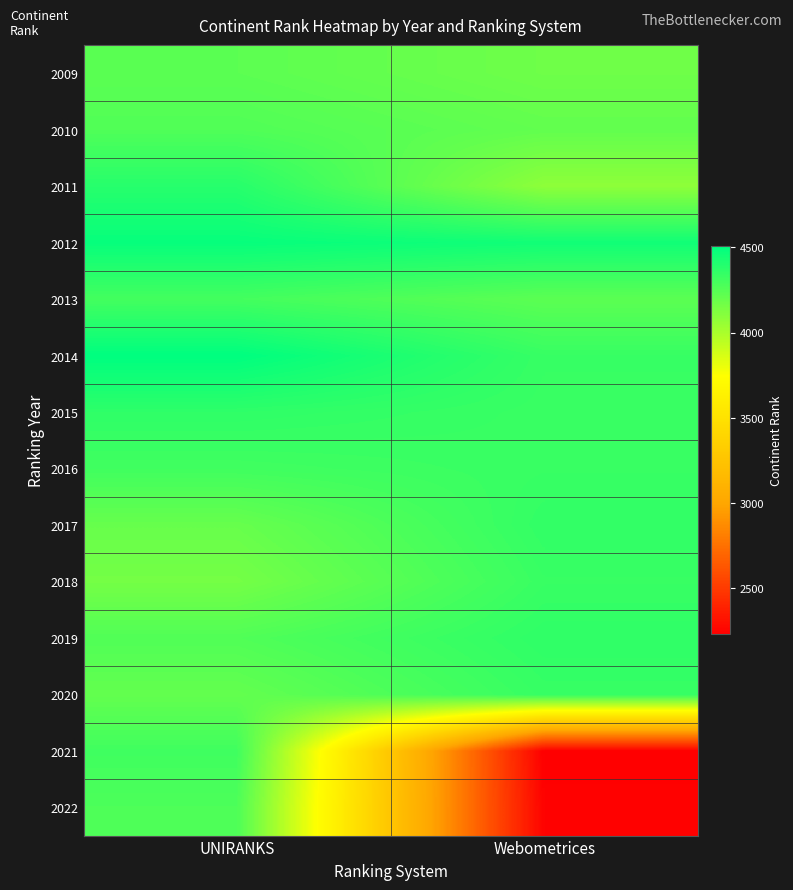

Which label corresponds to the smallest value in the chart?

Webometrices